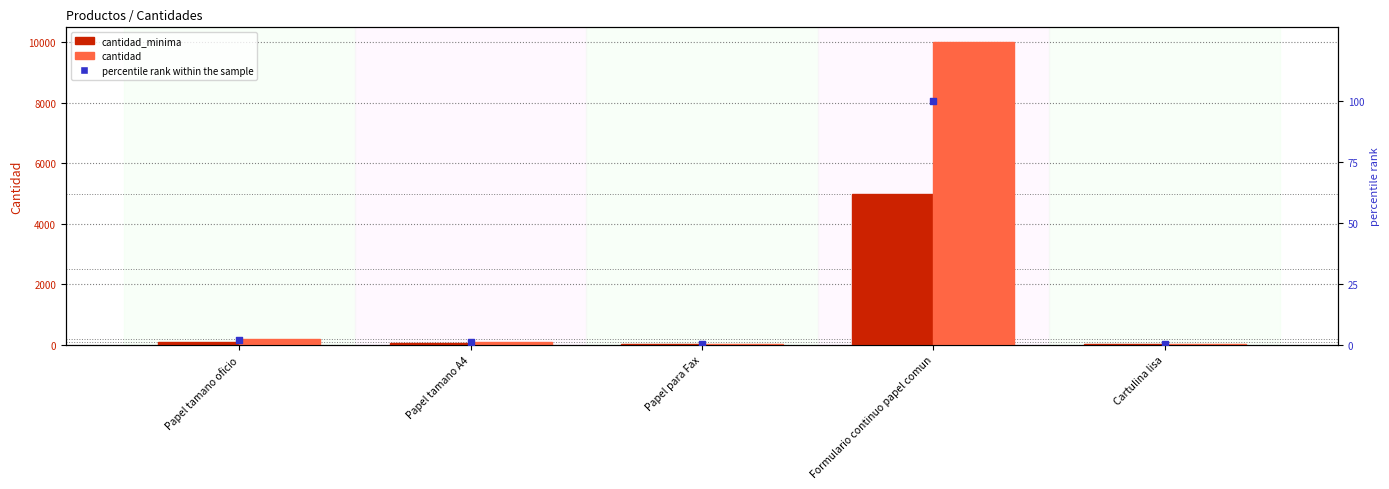

What are all the series names shown in the legend?

cantidad_minima, cantidad, percentile rank within the sample